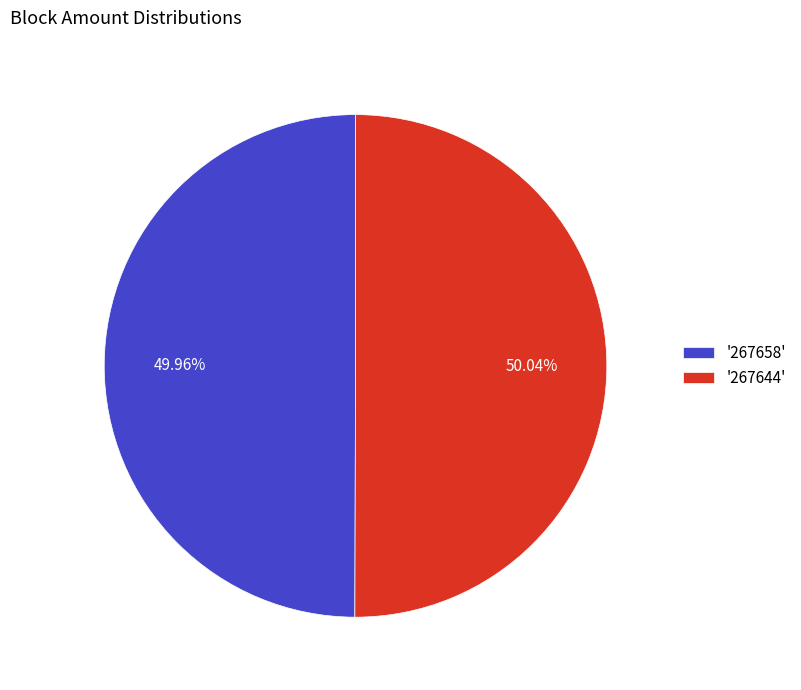

Combined, do '267644' and '267658' account for over 50%?

Yes